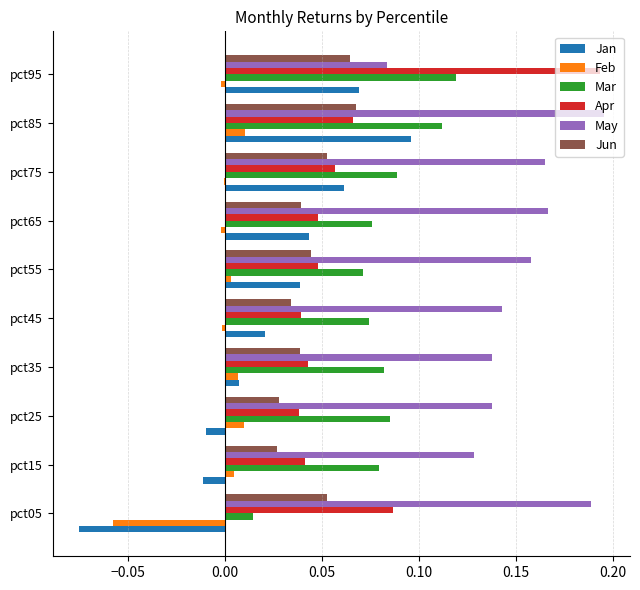

What is the sum of all Mar values?

0.8